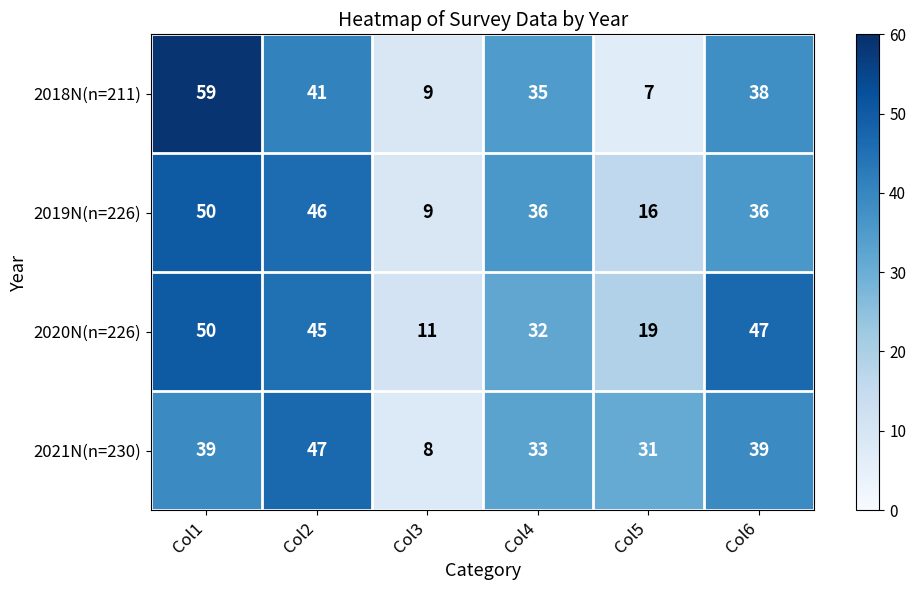

What is the maximum value shown in the chart?

59